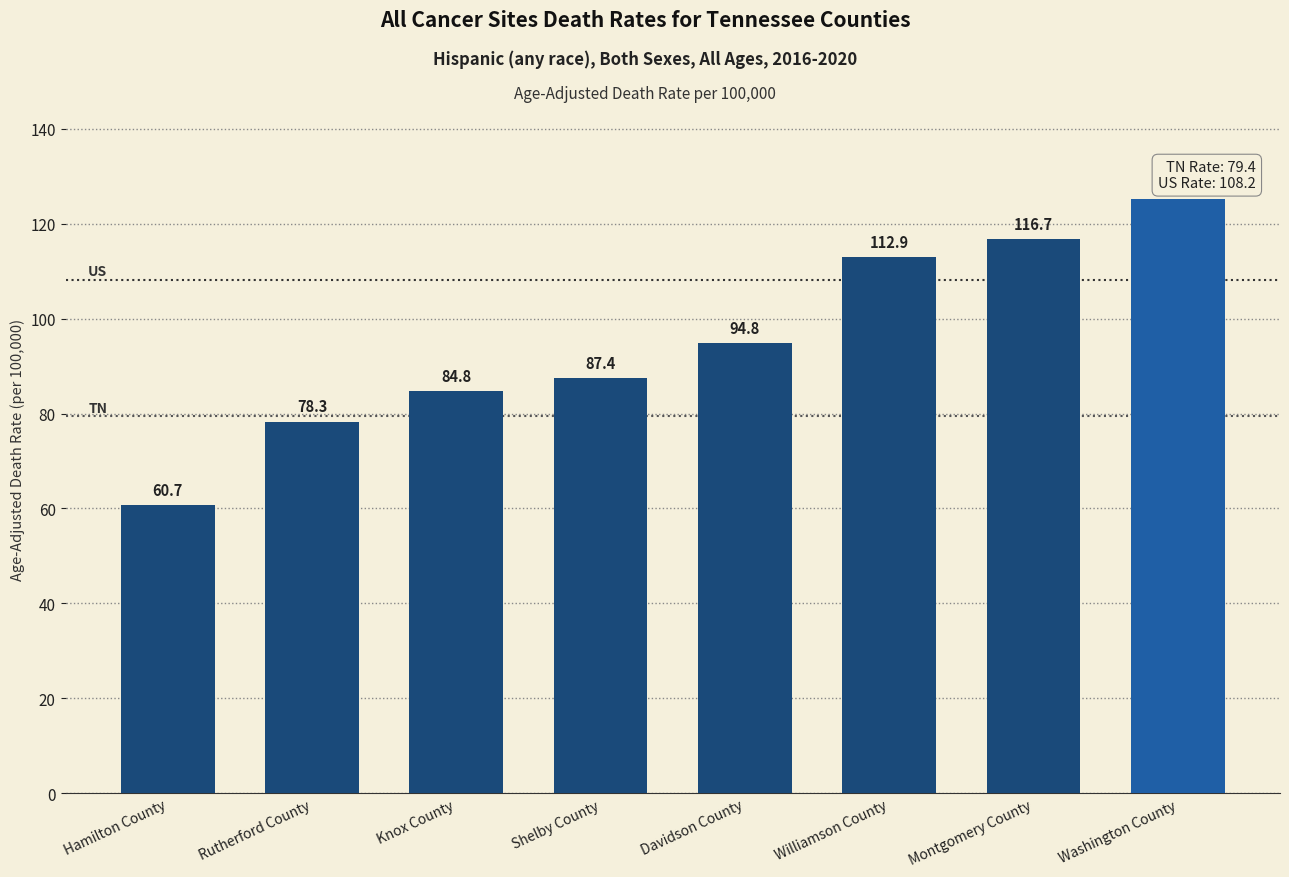

Reading right to left, extract all data points from this chart.

125.1	116.7	112.9	94.8	87.4	84.8	78.3	60.7